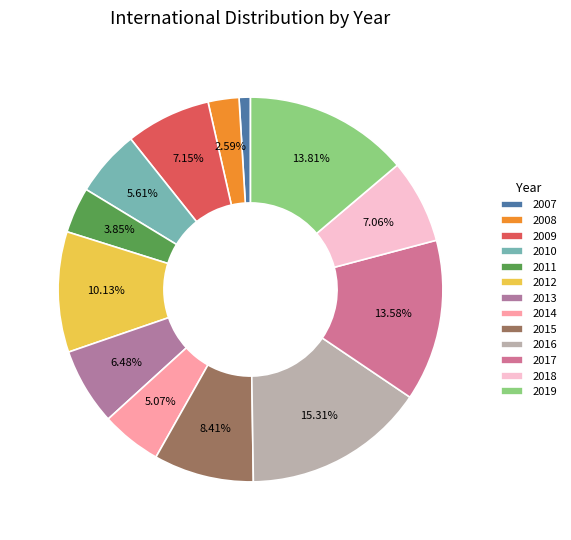

To the nearest percent, what is the difference between the largest and smallest slice percentages?

14%